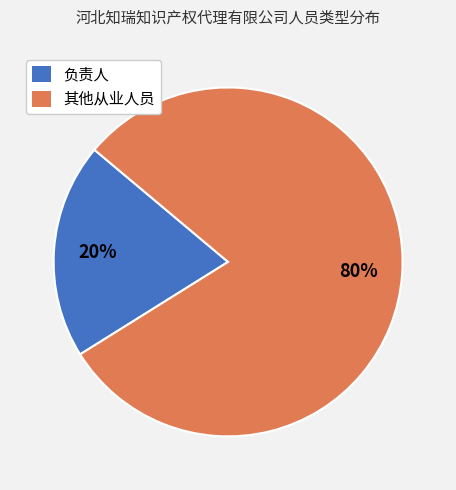

Does any single category account for the majority?

Yes